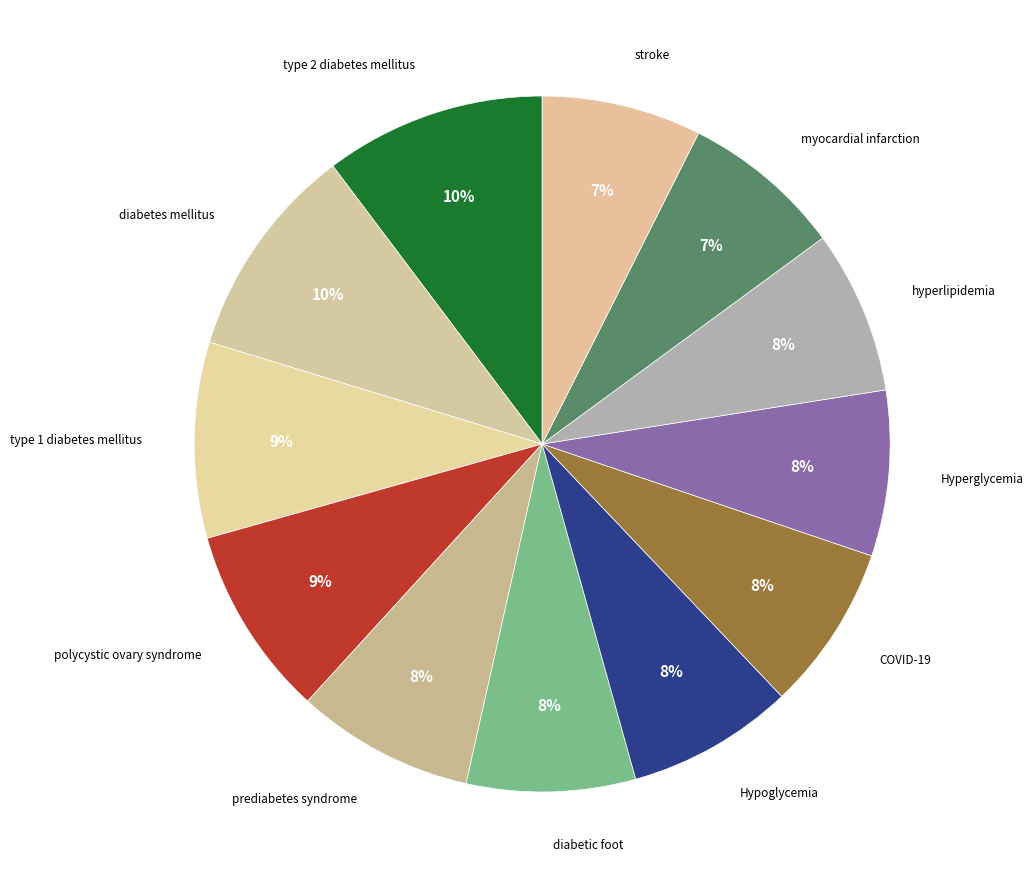

Which slice is the smallest?

stroke